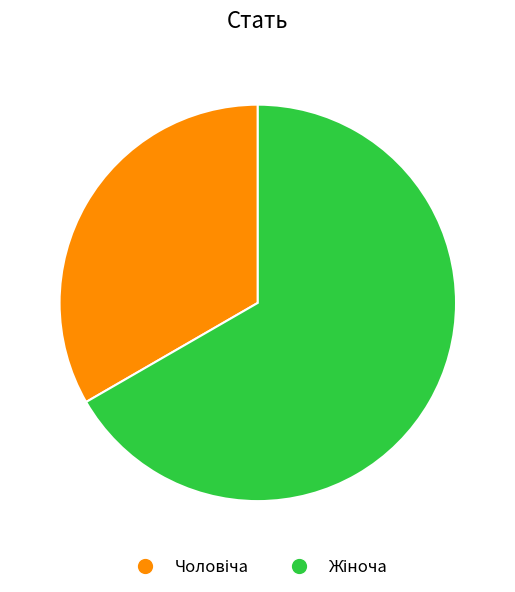

Does any single category account for the majority?

Yes